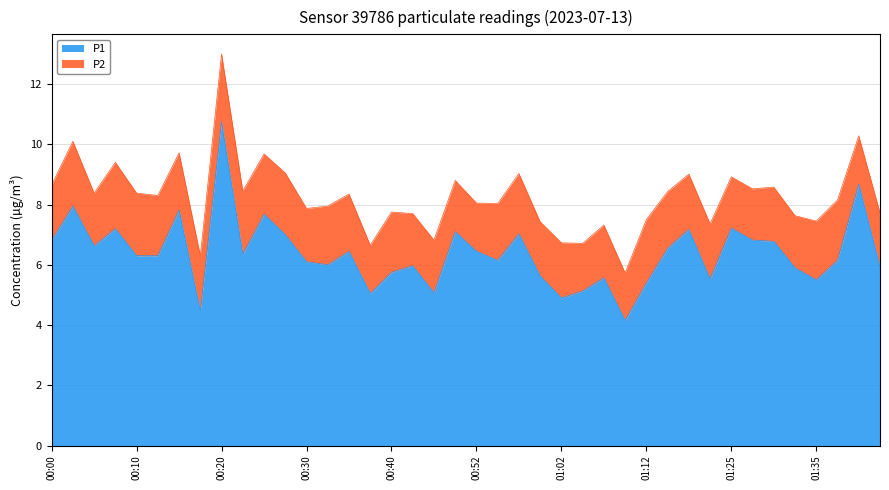

How many points are higher than both their immediate neighbors (excluding endpoints)?

13